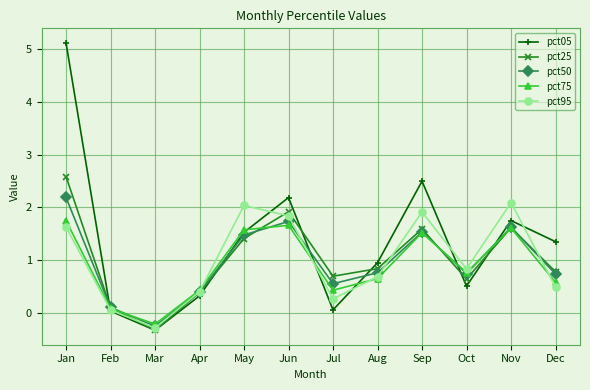

What is the spread (max minus min) of values at Feb?

0.1